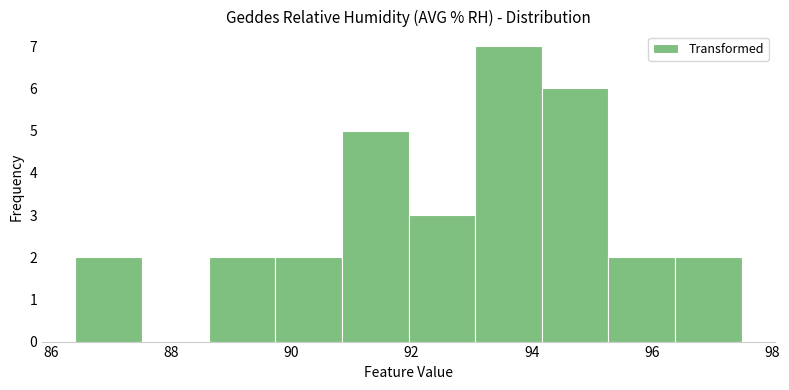

Reading left to right, list every bar in this chart as the range it spans on the x-axis followed by its height. Neither the bar edges nor the heights are printed on the chart, so give them approximately, as read against the axes.

86.4 to 87.6: 2
87.6 to 88.6: 0
88.6 to 89.8: 2
89.8 to 90.8: 2
90.8 to 92.0: 5
92.0 to 93.0: 3
93.0 to 94.2: 7
94.2 to 95.2: 6
95.2 to 96.4: 2
96.4 to 97.6: 2